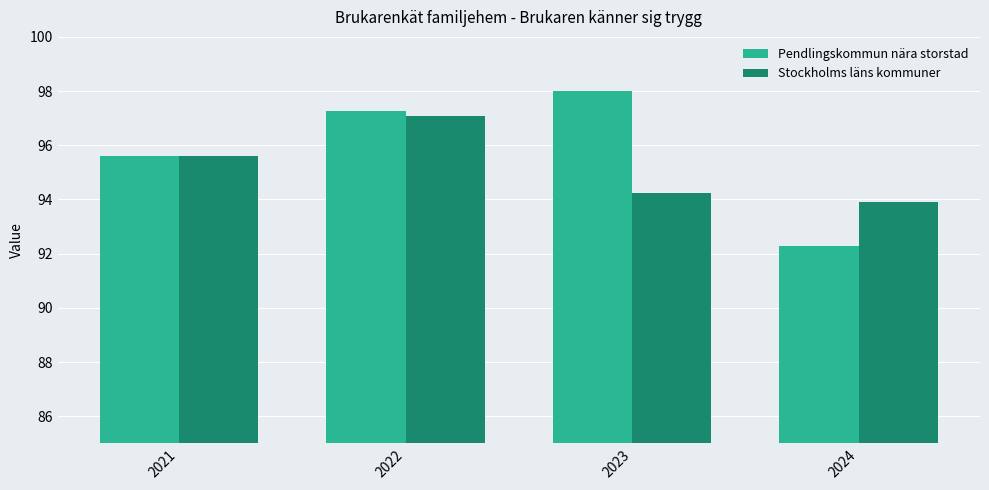

List the series in order of their peak value, highest first.

Pendlingskommun nära storstad, Stockholms läns kommuner